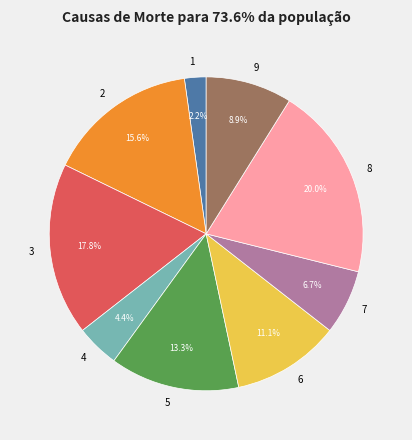

True or false: 7 accounts for 7% of the total.

True